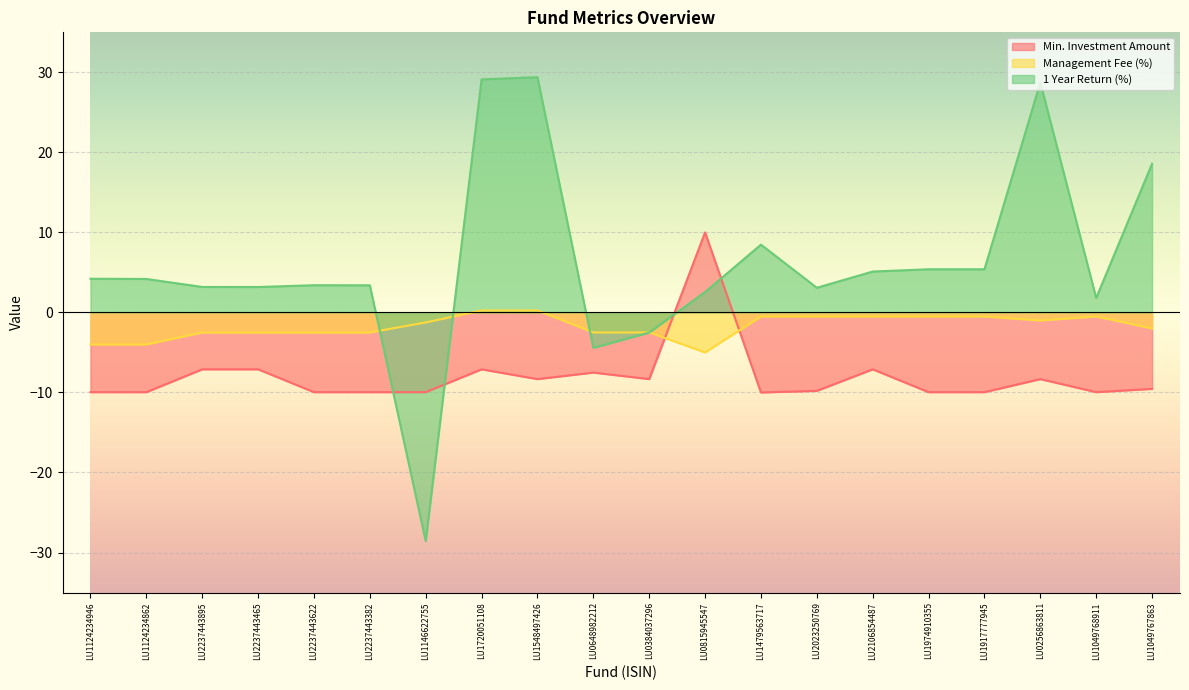

Reading left to right, transcribe all the data shown in this chart.

Min. Investment Amount: LU1124234946=-10.0	LU1124234862=-10.0	LU2237443895=-7.1	LU2237443465=-7.1	LU2237443622=-10.0	LU2237443382=-10.0	LU1146622755=-10.0	LU1720051108=-7.1	LU1548497426=-8.3	LU0648982212=-7.5	LU0384037296=-8.3	LU0815945547=10.0	LU1479563717=-10.0	LU2023250769=-9.8	LU2106854487=-7.1	LU1974910355=-10.0	LU1917777945=-10.0	LU0256863811=-8.3	LU1049768911=-10.0	LU1049767863=-9.6
Management Fee (%): LU1124234946=-4.0	LU1124234862=-4.0	LU2237443895=-2.5	LU2237443465=-2.5	LU2237443622=-2.5	LU2237443382=-2.5	LU1146622755=-1.2	LU1720051108=0.2	LU1548497426=0.2	LU0648982212=-2.5	LU0384037296=-2.5	LU0815945547=-5.0	LU1479563717=-0.5	LU2023250769=-0.5	LU2106854487=-0.5	LU1974910355=-0.5	LU1917777945=-0.5	LU0256863811=-1.0	LU1049768911=-0.5	LU1049767863=-2.0
1 Year Return (%): LU1124234946=4.2	LU1124234862=4.2	LU2237443895=3.2	LU2237443465=3.2	LU2237443622=3.4	LU2237443382=3.4	LU1146622755=-28.6	LU1720051108=29.1	LU1548497426=29.4	LU0648982212=-4.4	LU0384037296=-2.5	LU0815945547=2.6	LU1479563717=8.5	LU2023250769=3.1	LU2106854487=5.1	LU1974910355=5.4	LU1917777945=5.4	LU0256863811=28.7	LU1049768911=1.8	LU1049767863=18.6